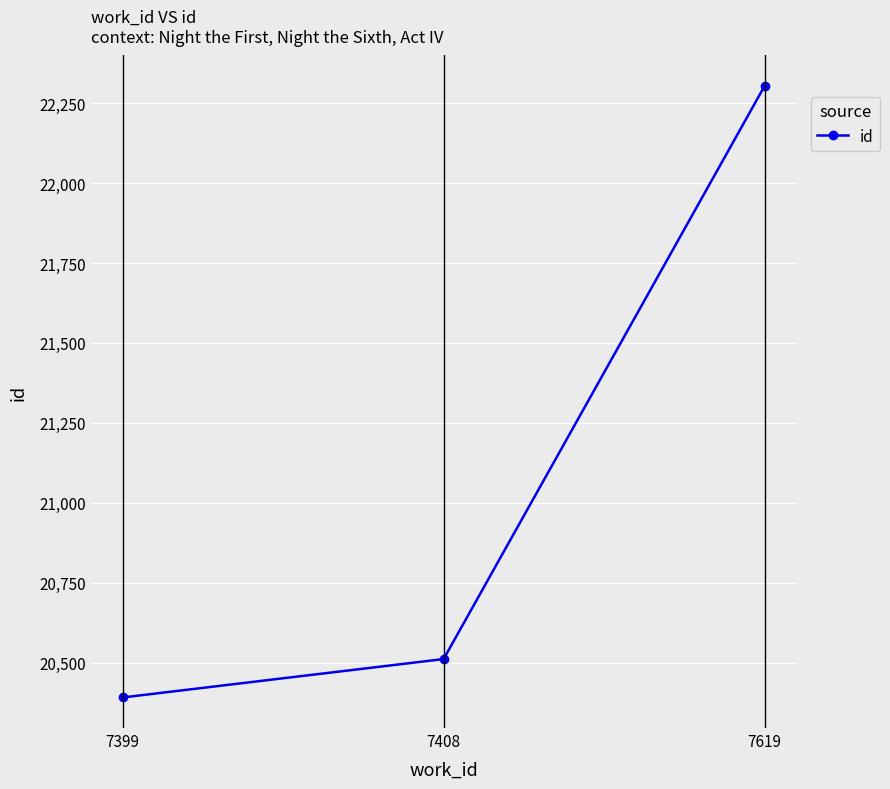

What is the approximate value at 7619?

22303